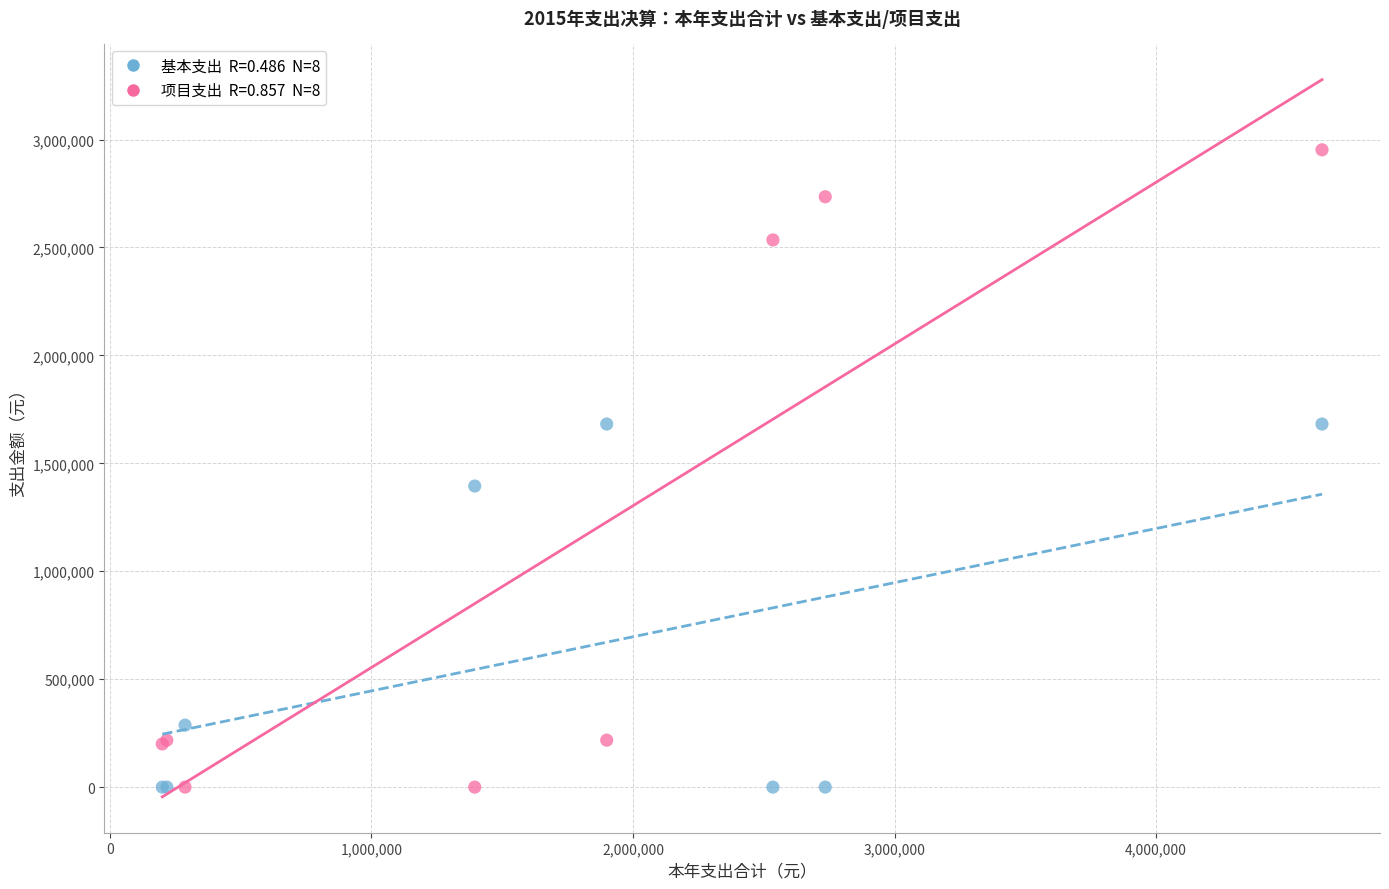

Across all series, what Y value is closest to 1476253?

1394851.3